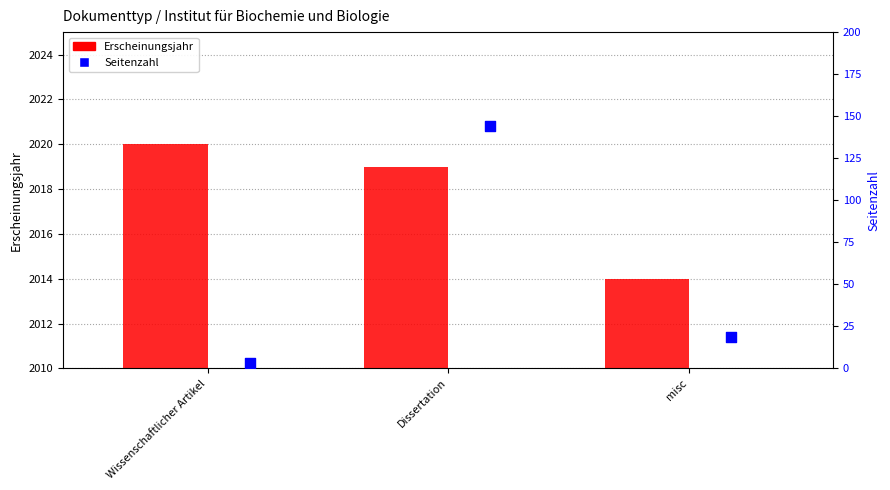

Which series reaches the maximum Y coordinate?

Erscheinungsjahr